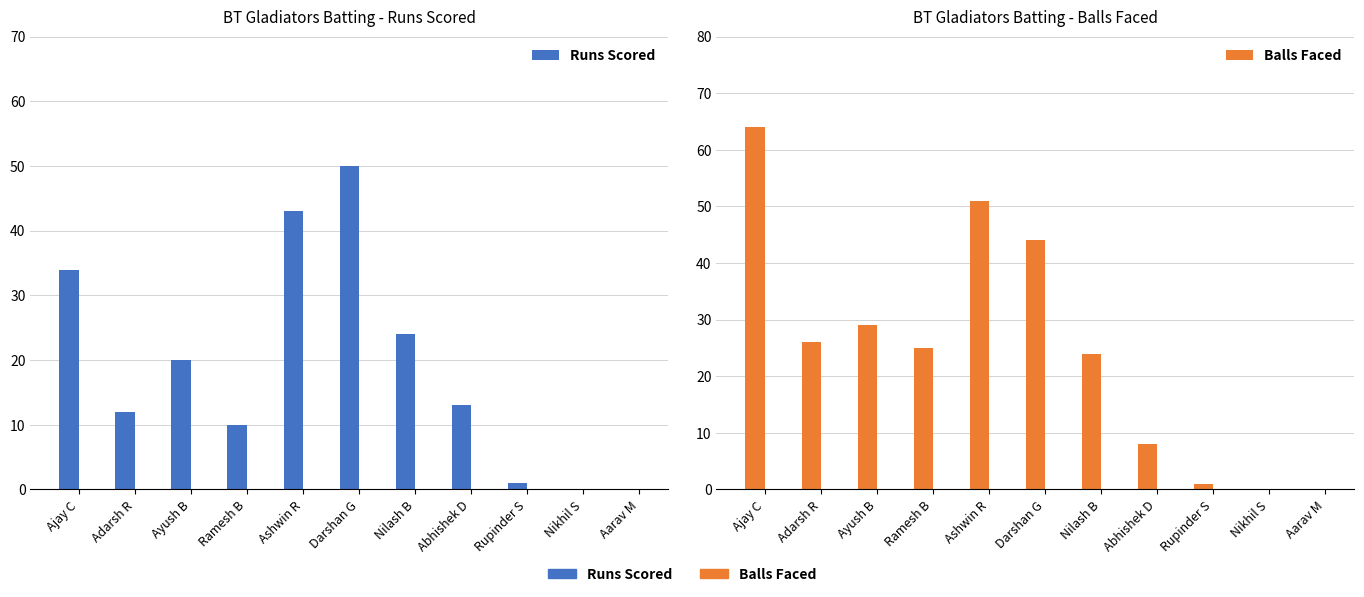

The value of Balls Faced at Ayush B is 29. True or false?

True